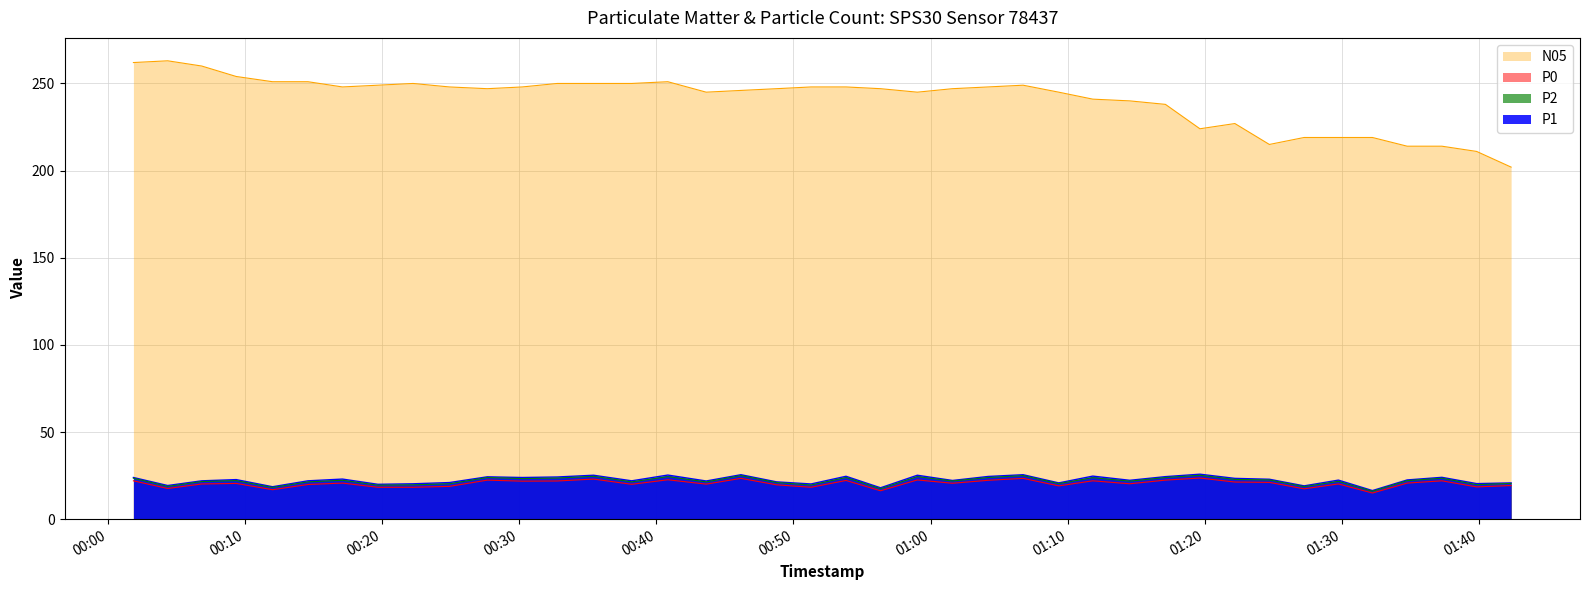

True or false: P2 and N05 cross at least once.

False